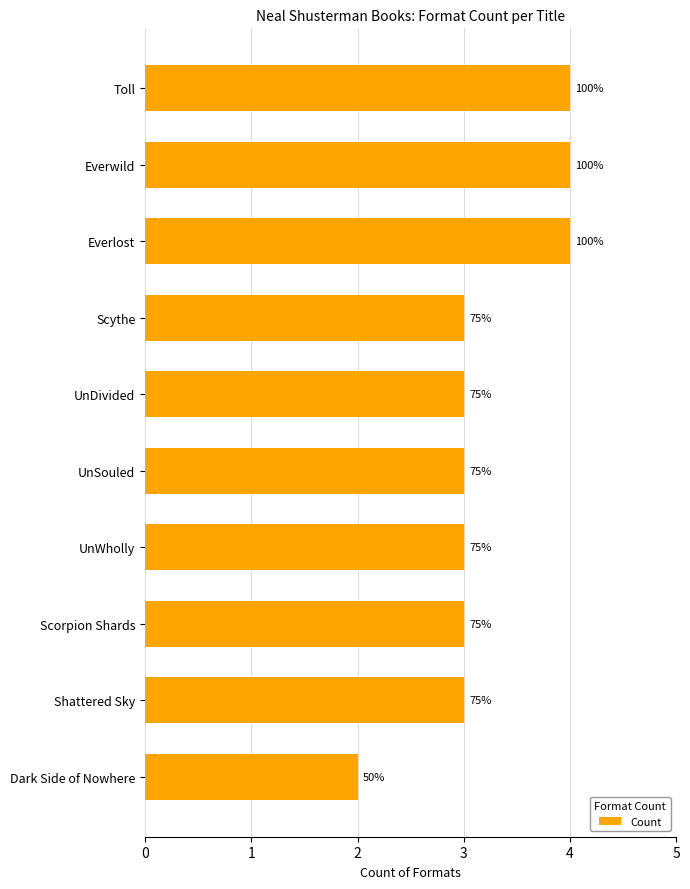

Count the values in the range 3 to 4.

9